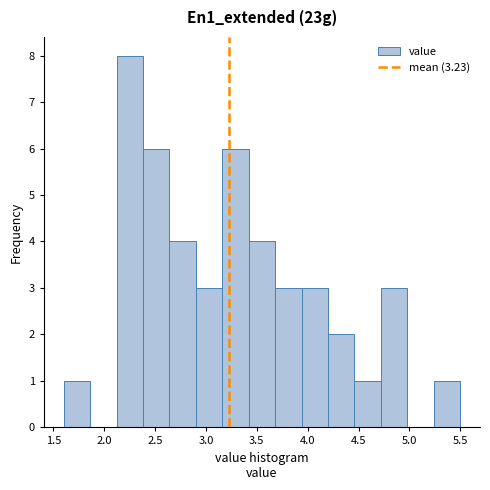

Over which range of the x-axis is the bar tallest?

2.12 to 2.38